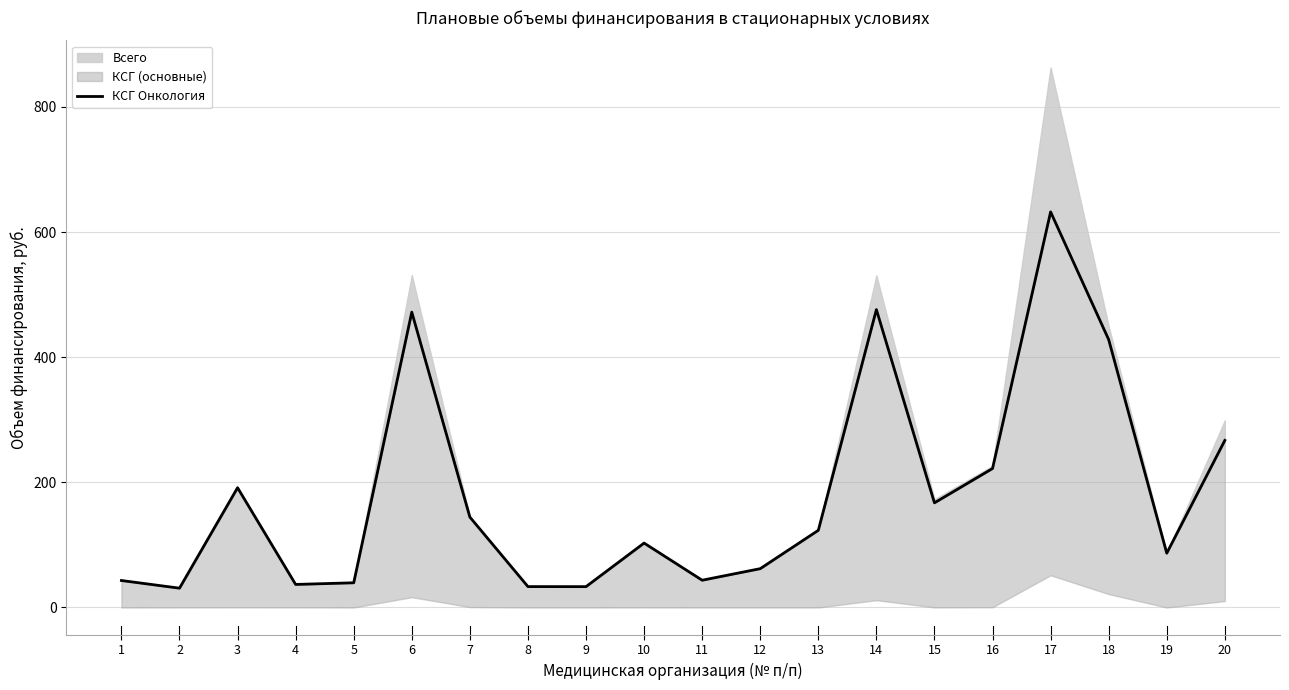

How many interior local peaks (higher than both neighbors) does the data have?

5